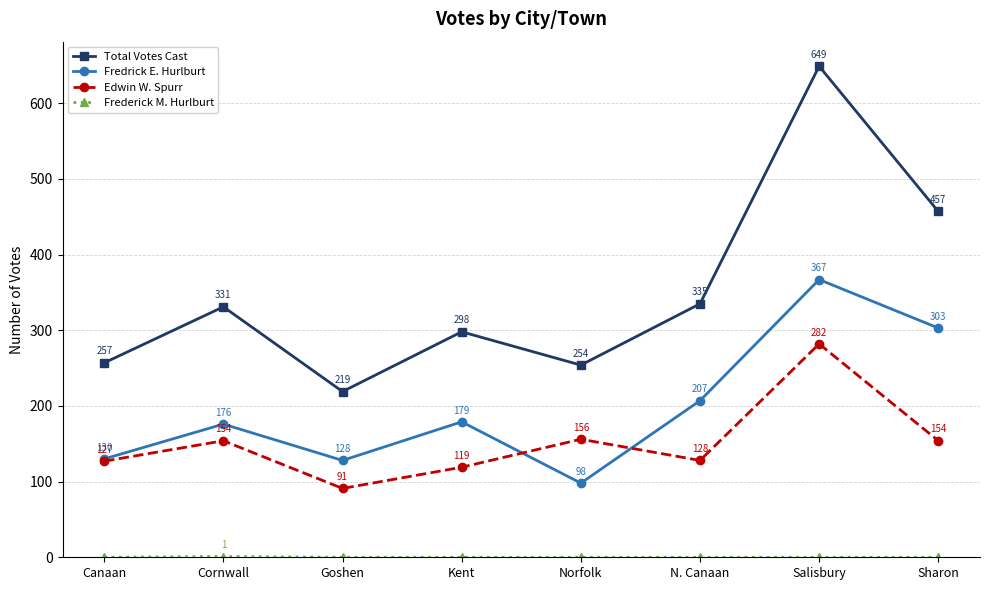

What position from the right is Sharon?

1